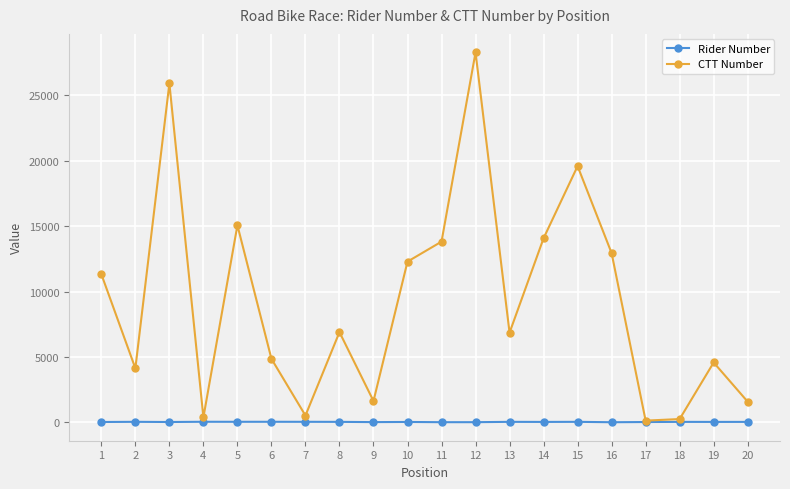

At 19, list the series in order from smallest to largest.

Rider Number, CTT Number